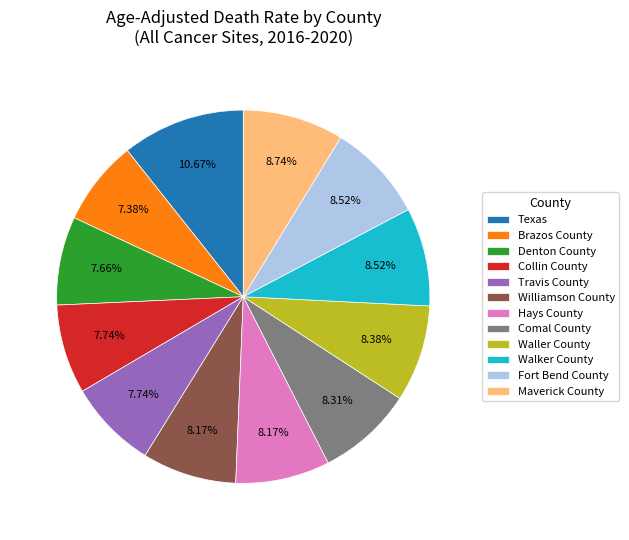

Count the number of slices in the pie.

12